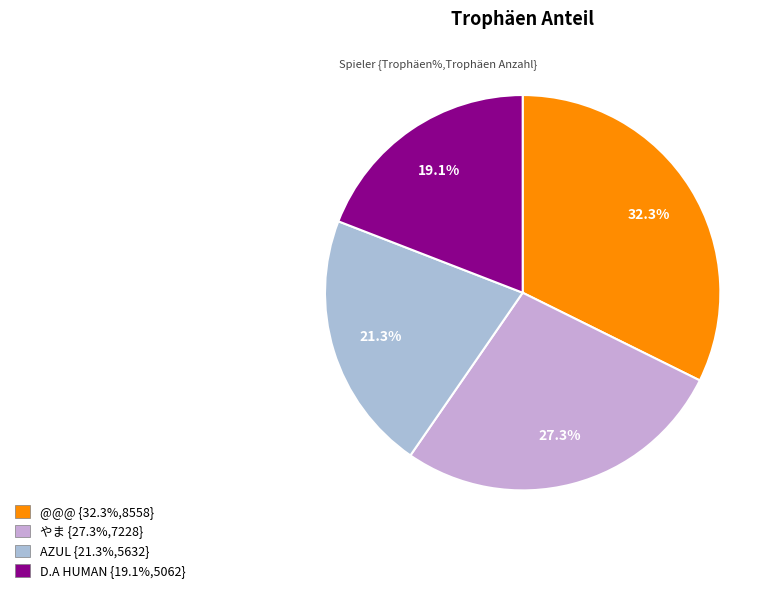

Is D.A HUMAN the majority of the pie?

No